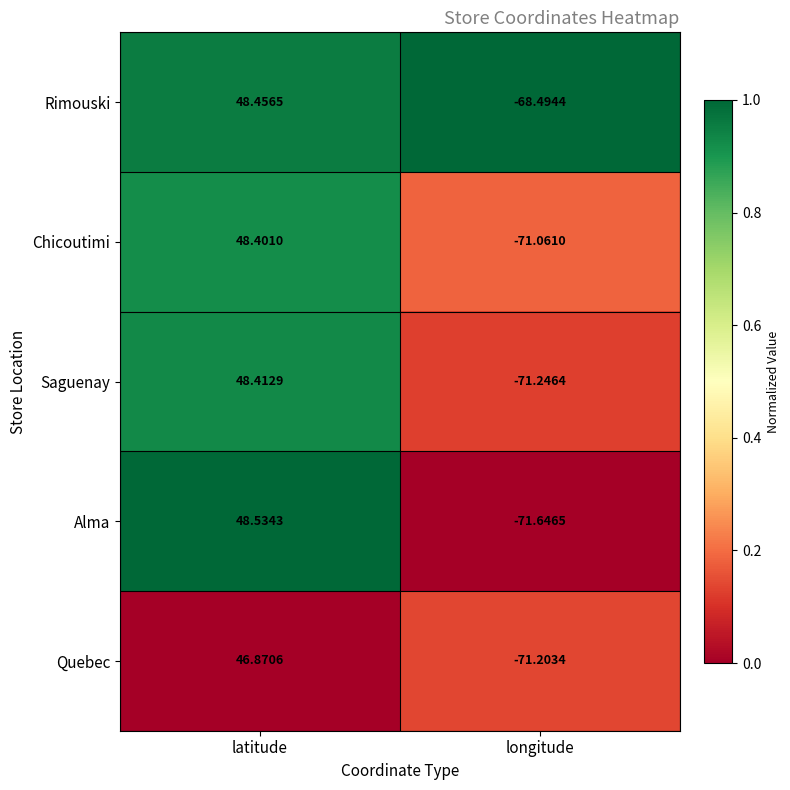

Where is Alma nearest to the value -11?

latitude